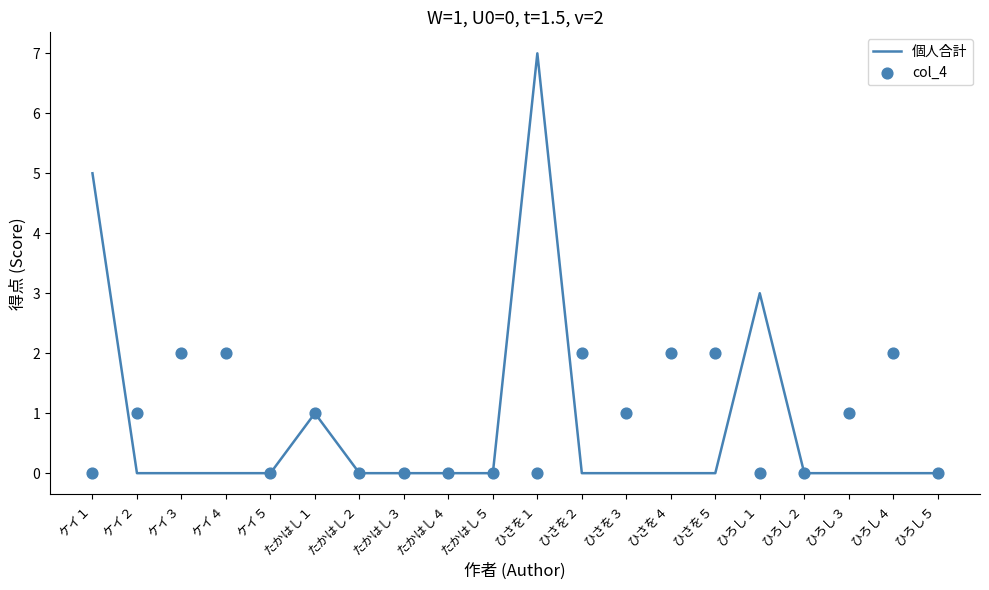

Which series has the largest total across all categories?

個人合計